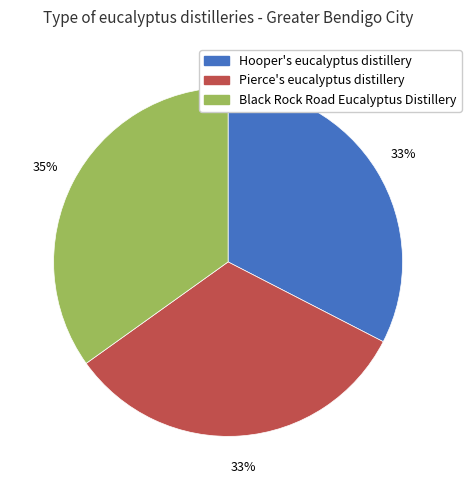

To the nearest percent, what is the average slice percentage?

33%